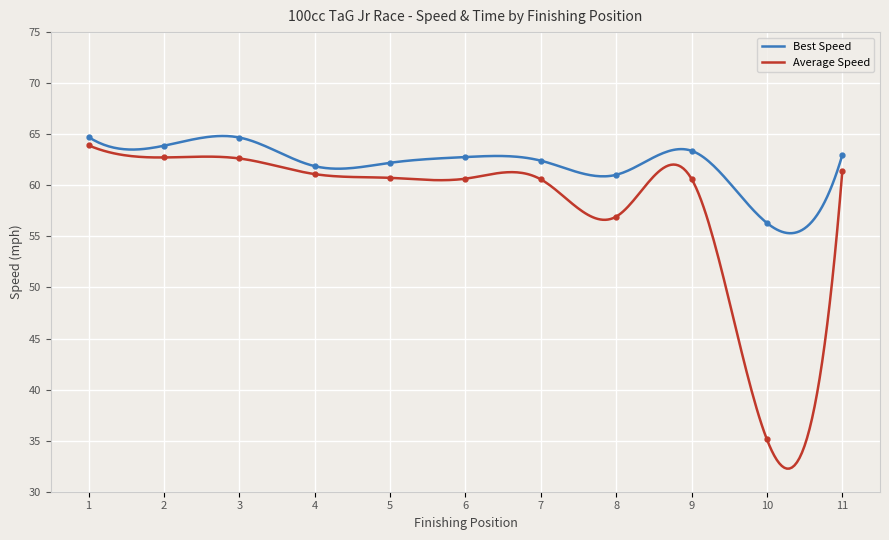

What is the maximum value for Average Speed?

63.9